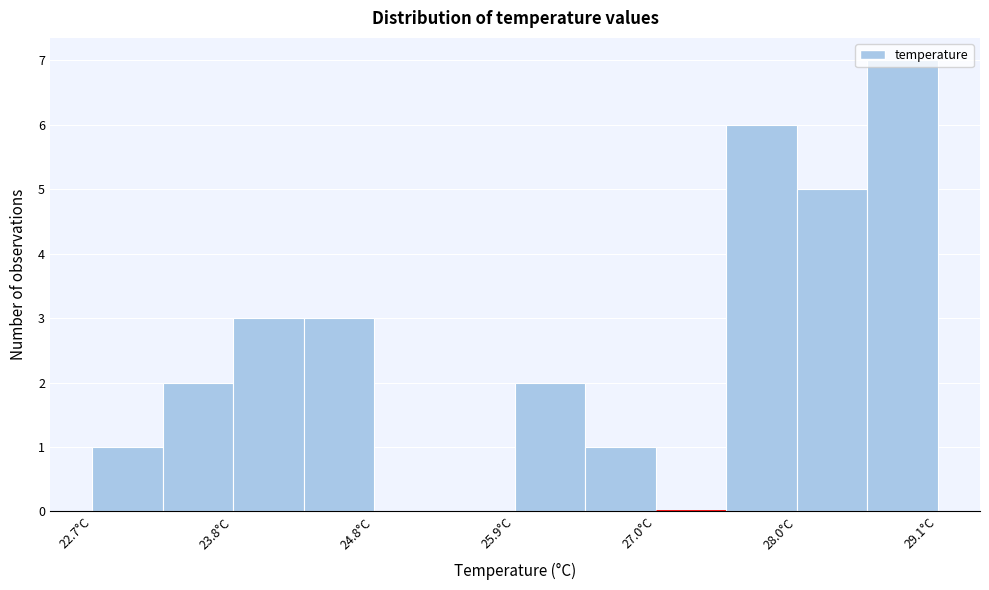

Read against the x-axis, roughly where is the centre of the tallest bar?

28.8